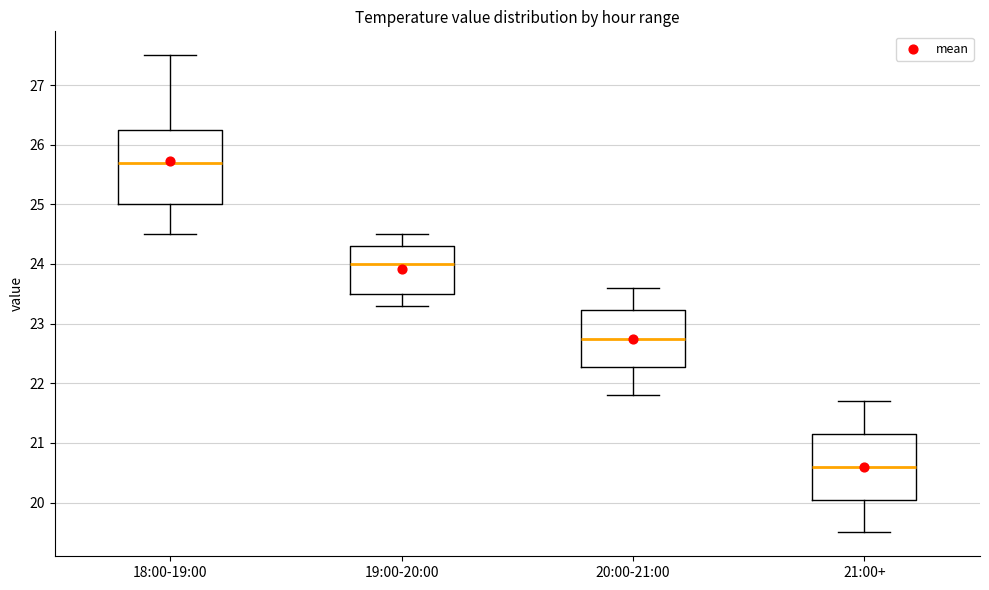

Reading left to right, read every box against the y-axis: the position of its median line, the range the box covers, and the ends of its whiskers. The values are not printed on the chart, so give them approximately, as read against the axis.

18:00-19:00: median 25.7, box 25.0 to 26.3, whiskers 24.5 to 27.5
19:00-20:00: median 24.0, box 23.5 to 24.3, whiskers 23.3 to 24.5
20:00-21:00: median 22.8, box 22.3 to 23.2, whiskers 21.8 to 23.6
21:00+: median 20.6, box 20.1 to 21.2, whiskers 19.5 to 21.7